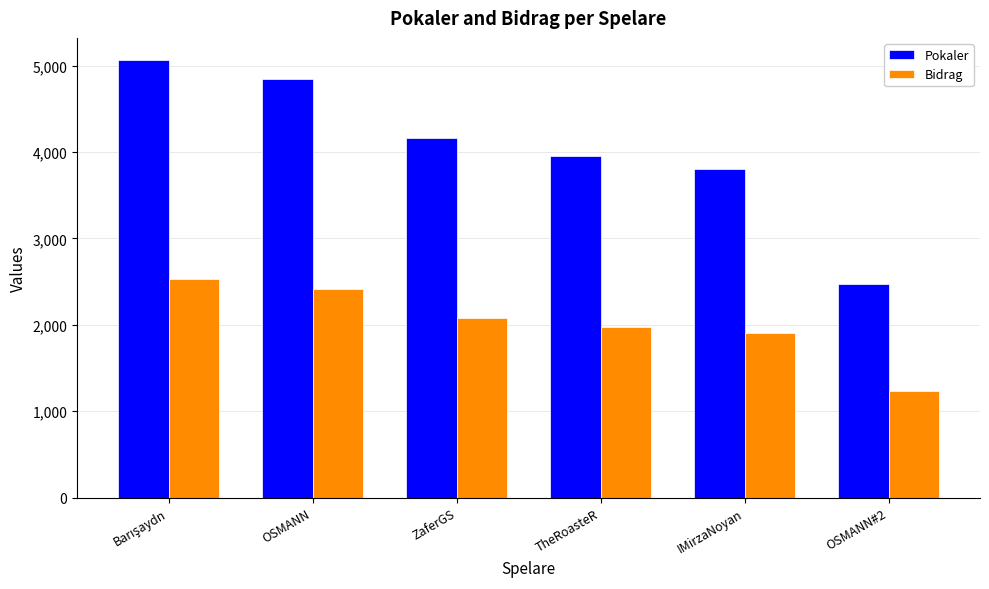

The value of Pokaler at OSMANN is 4841. True or false?

True